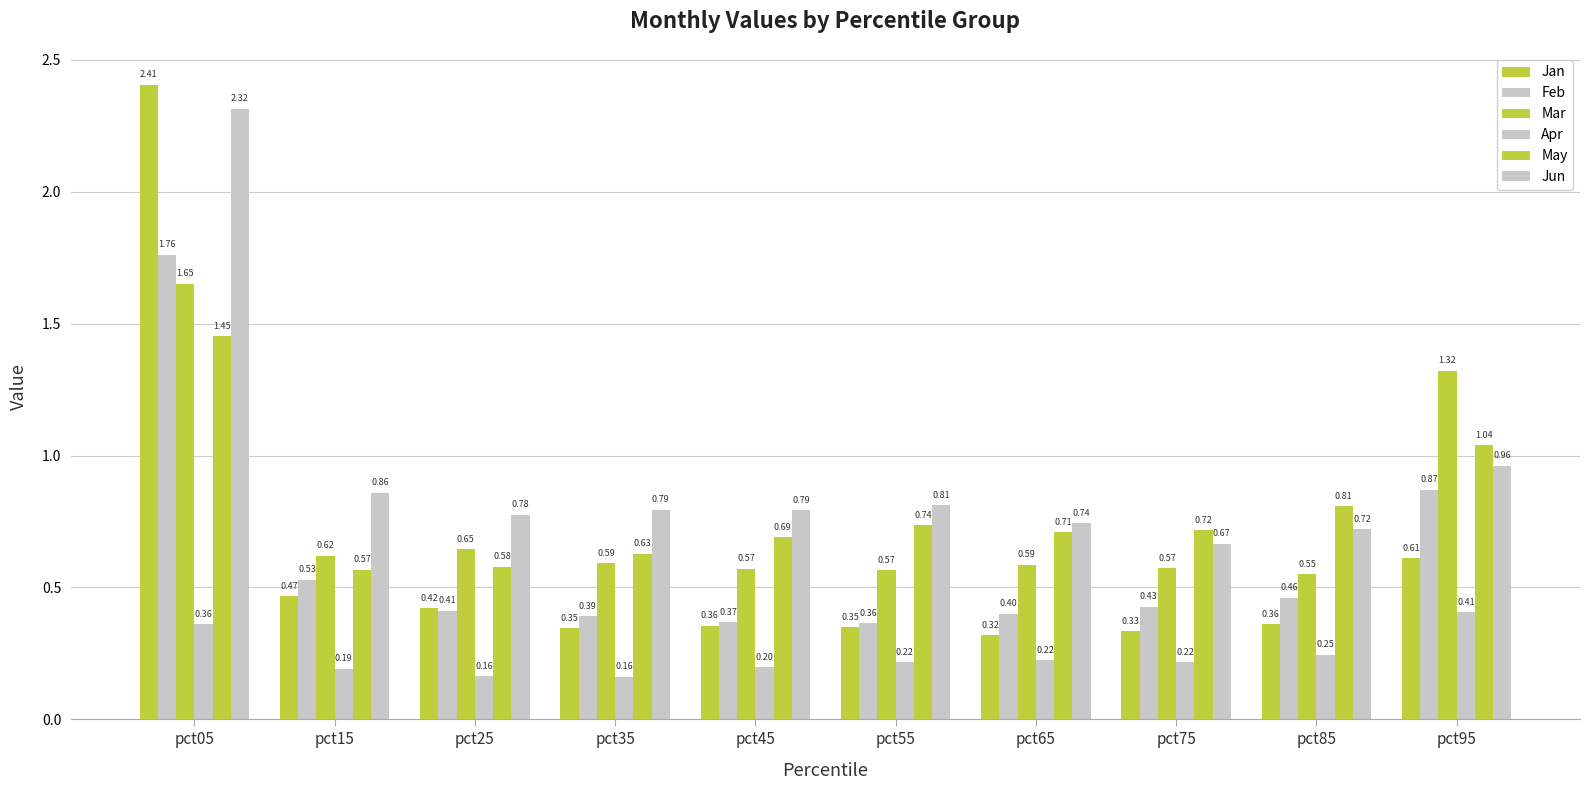

How many bars are there in each group?

6